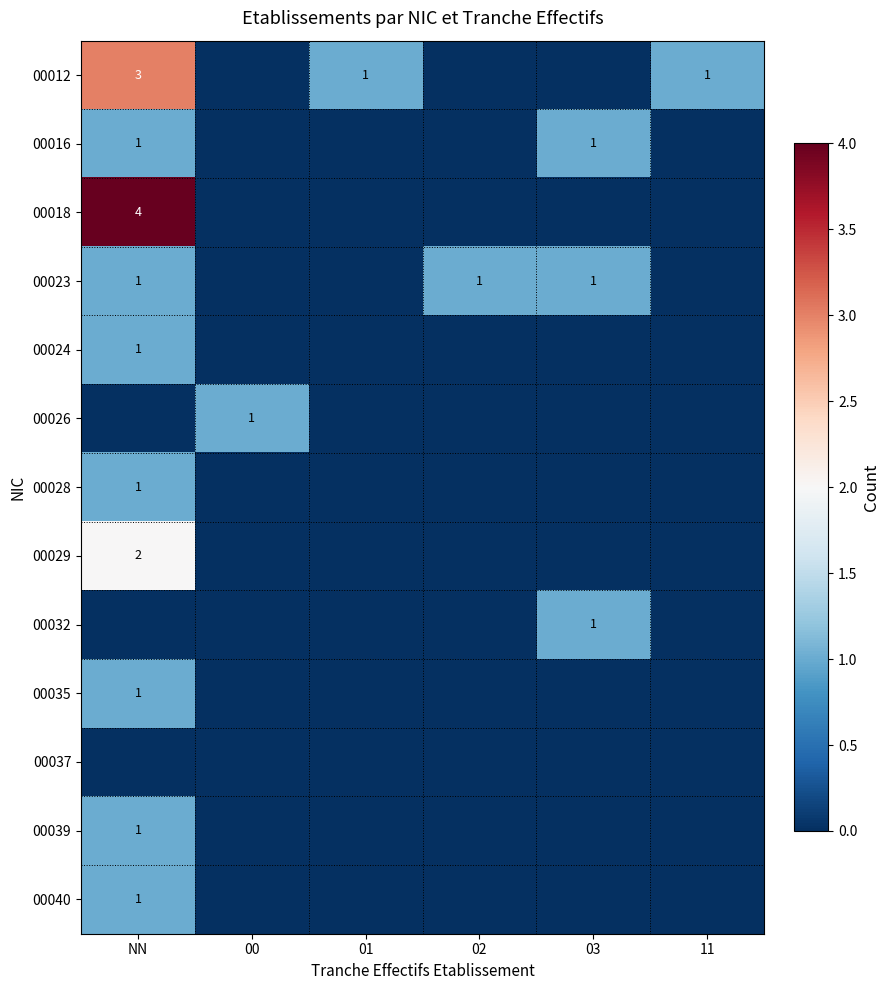

Is it true that 00023 equals 1 at 03?

True